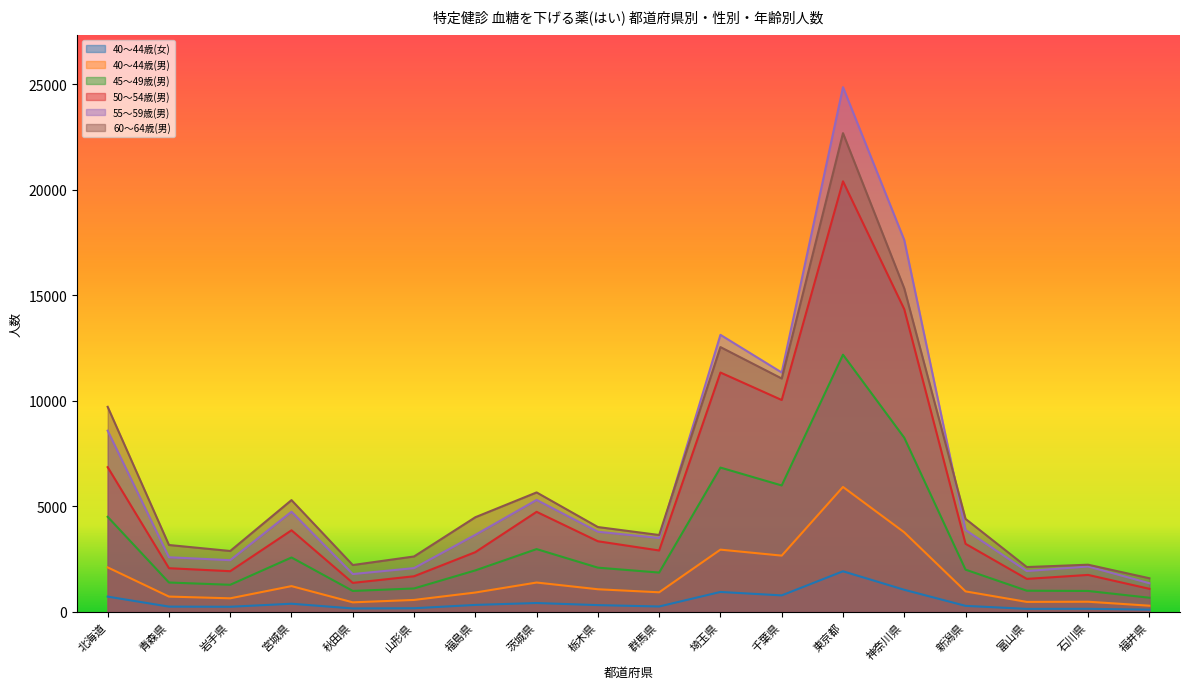

What are all the series names shown in the legend?

40～44歳(女), 40～44歳(男), 45～49歳(男), 50～54歳(男), 55～59歳(男), 60～64歳(男)